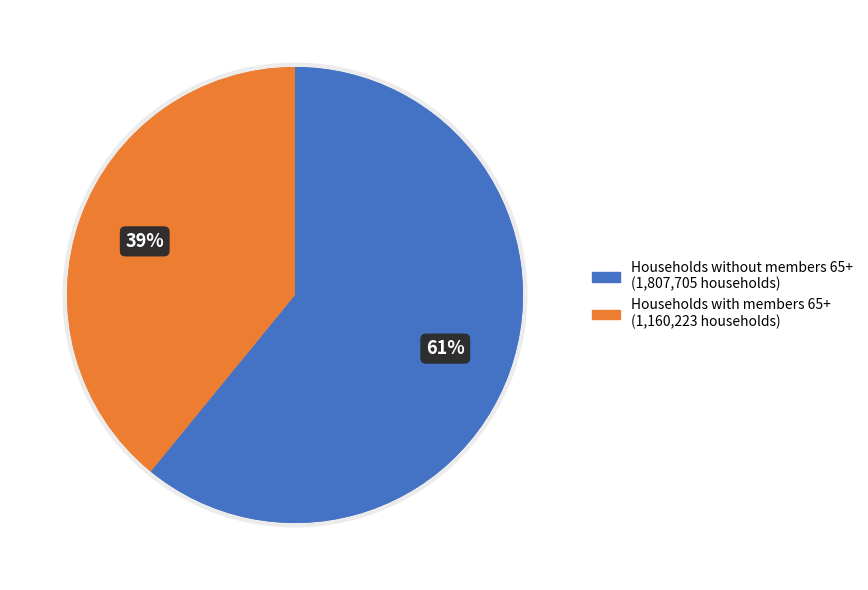

Does seI65A.0003 represent more than half of the total?

No